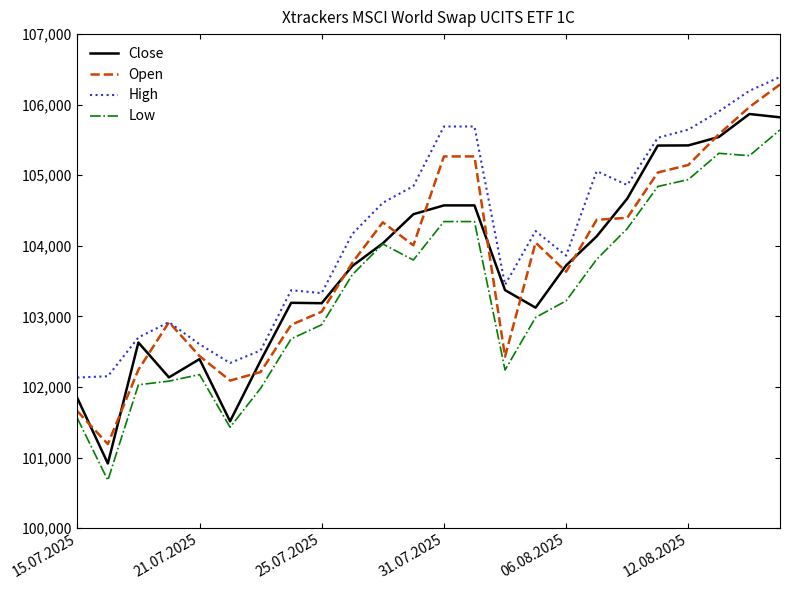

What is the difference between the second highest and second lowest values in the Low series?

3882